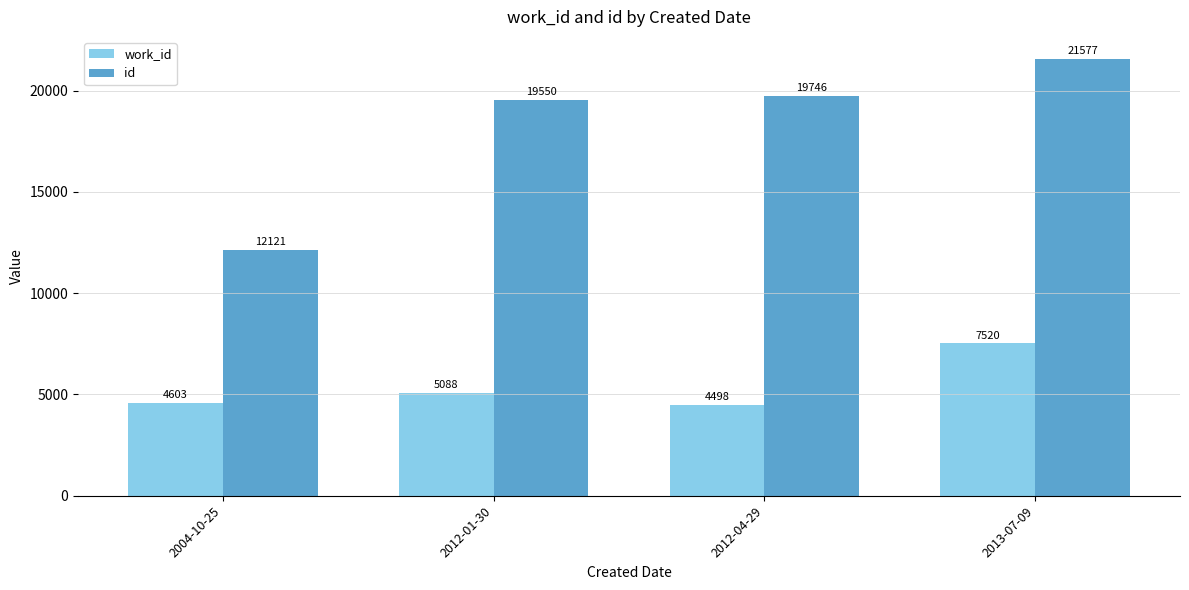

Read the work_id value at 2012-04-29, to the nearest 100.

4500